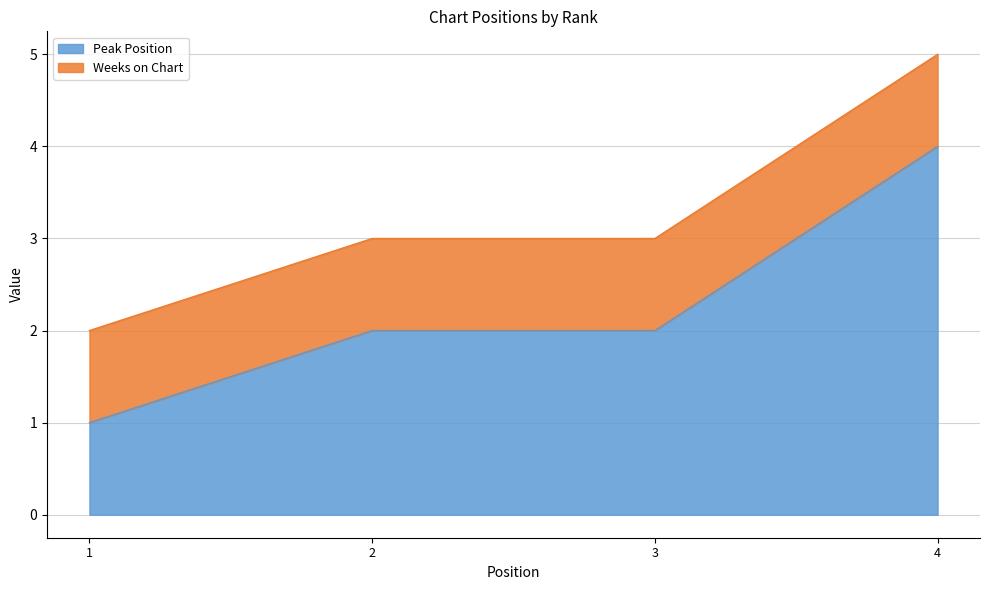

How many lines are shown in the chart?

2